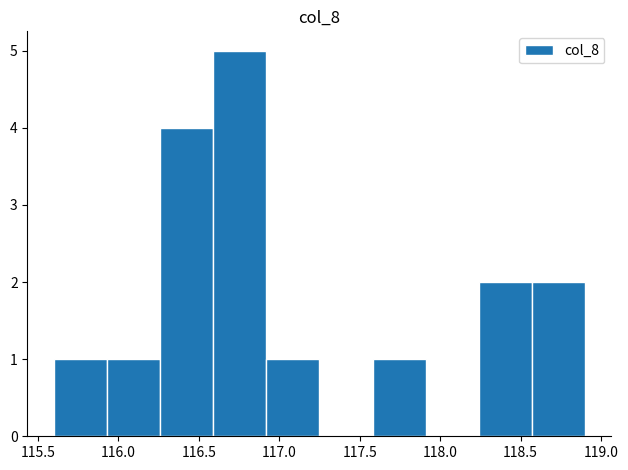

Which range on the x-axis has the tallest bar?

116.59 to 116.92